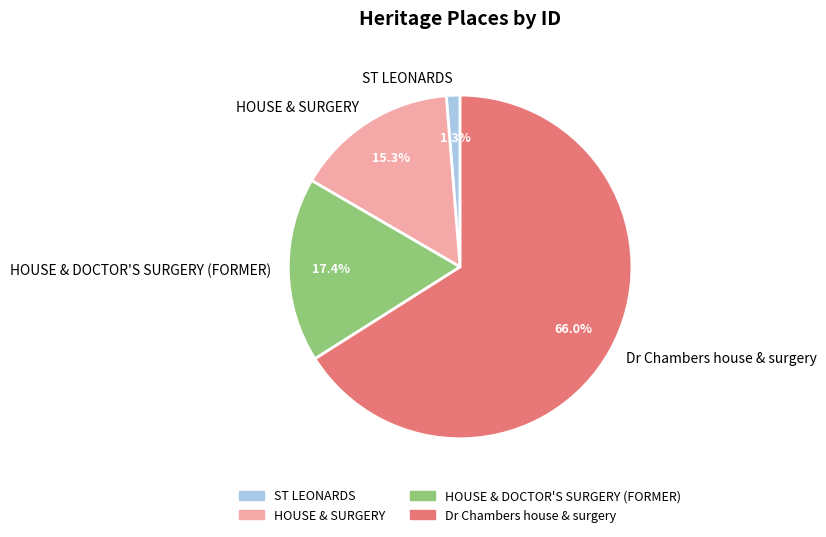

Between Dr Chambers house & surgery and HOUSE & DOCTOR'S SURGERY (FORMER), which is larger?

Dr Chambers house & surgery